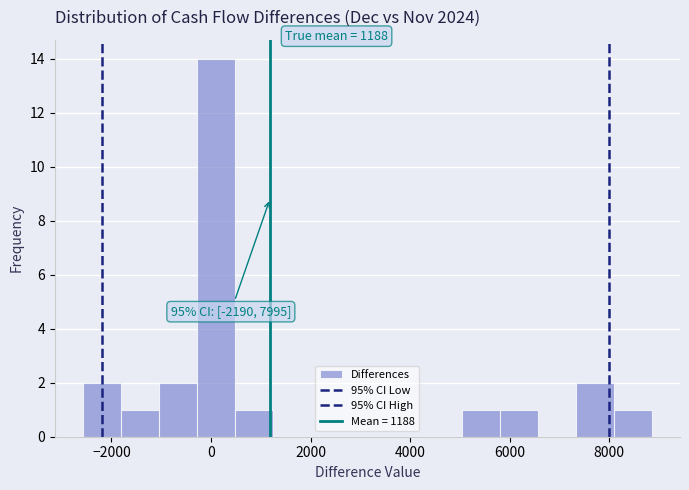

Read against the x-axis, roughly where is the centre of the tallest bar?

0